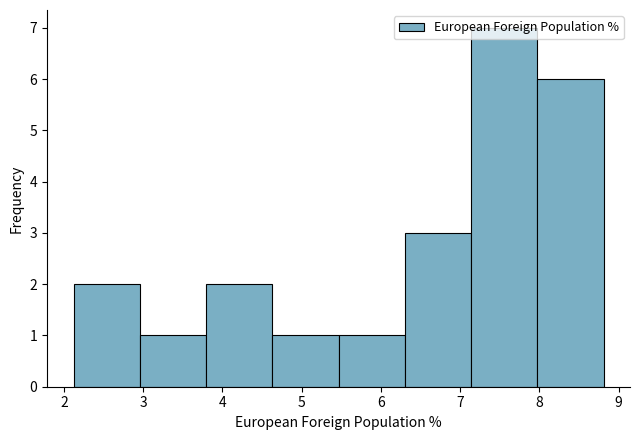

Reading left to right, transcribe this chart: for each bar, give the range it covers on the x-axis and its height. Neither the bar edges nor the heights are printed on the chart, so give them approximately, as read against the axes.

2.1 to 3.0: 2
3.0 to 3.8: 1
3.8 to 4.6: 2
4.6 to 5.5: 1
5.5 to 6.3: 1
6.3 to 7.1: 3
7.1 to 8.0: 7
8.0 to 8.8: 6